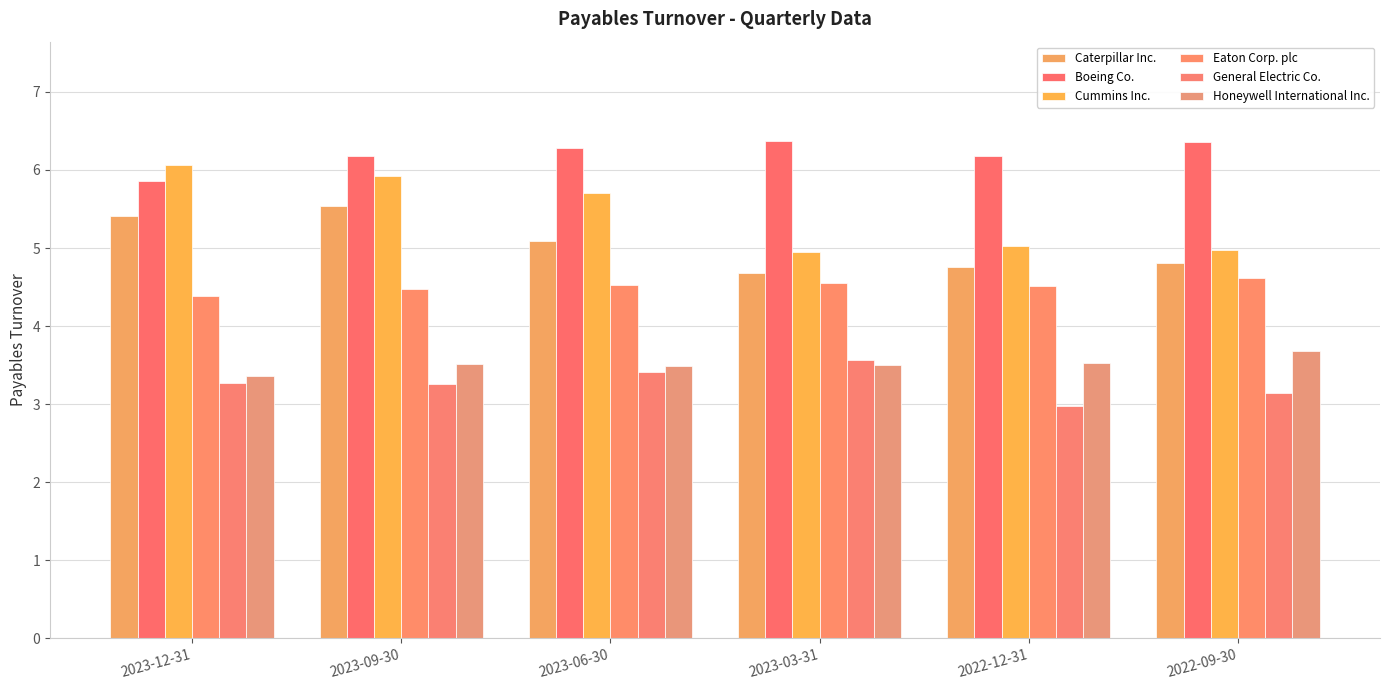

The Boeing Co. series shows 6.3 at 2023-06-30. True or false?

True